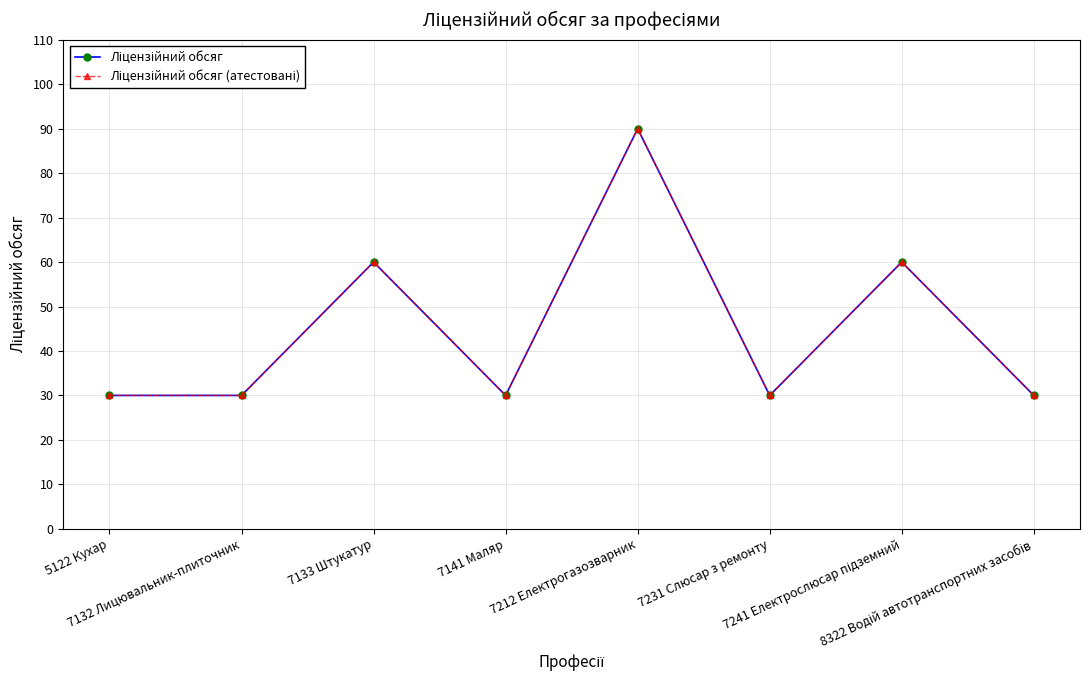

Is this an area chart (filled region under the line)?

No